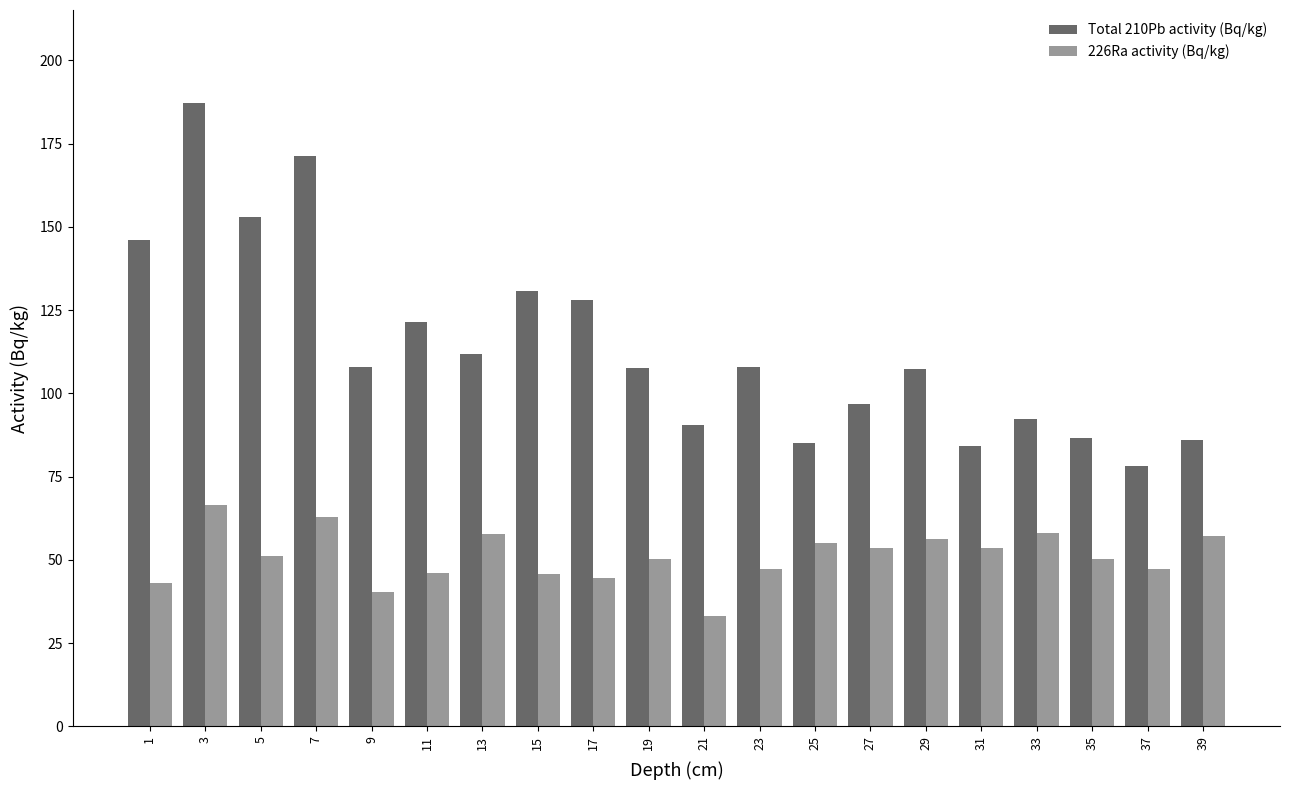

What is the sum of the Total 210Pb activity (Bq/kg) values at 17 and 37?

206.4